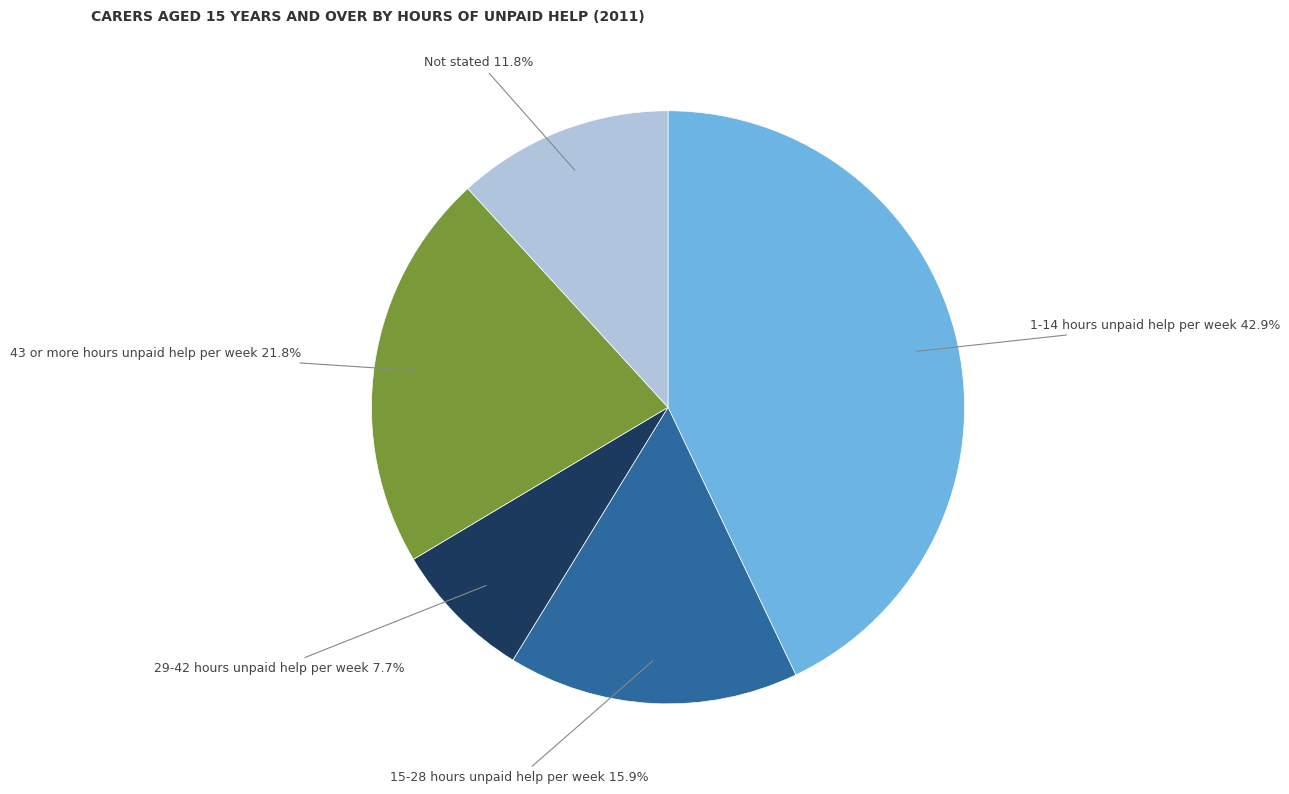

How many slices are in this pie chart?

5